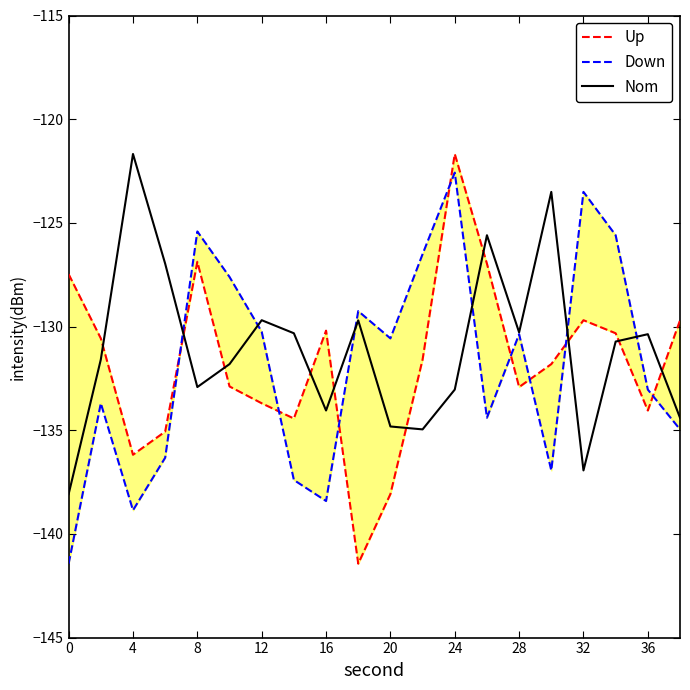

The value of Nom at 24 is -133.0. True or false?

True